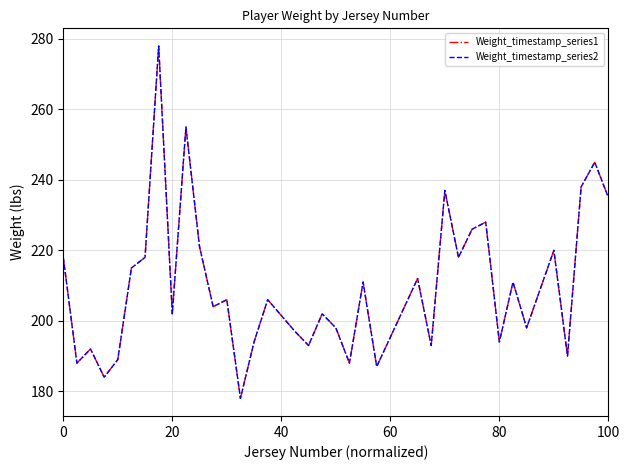

Does the chart have visible grid lines?

Yes